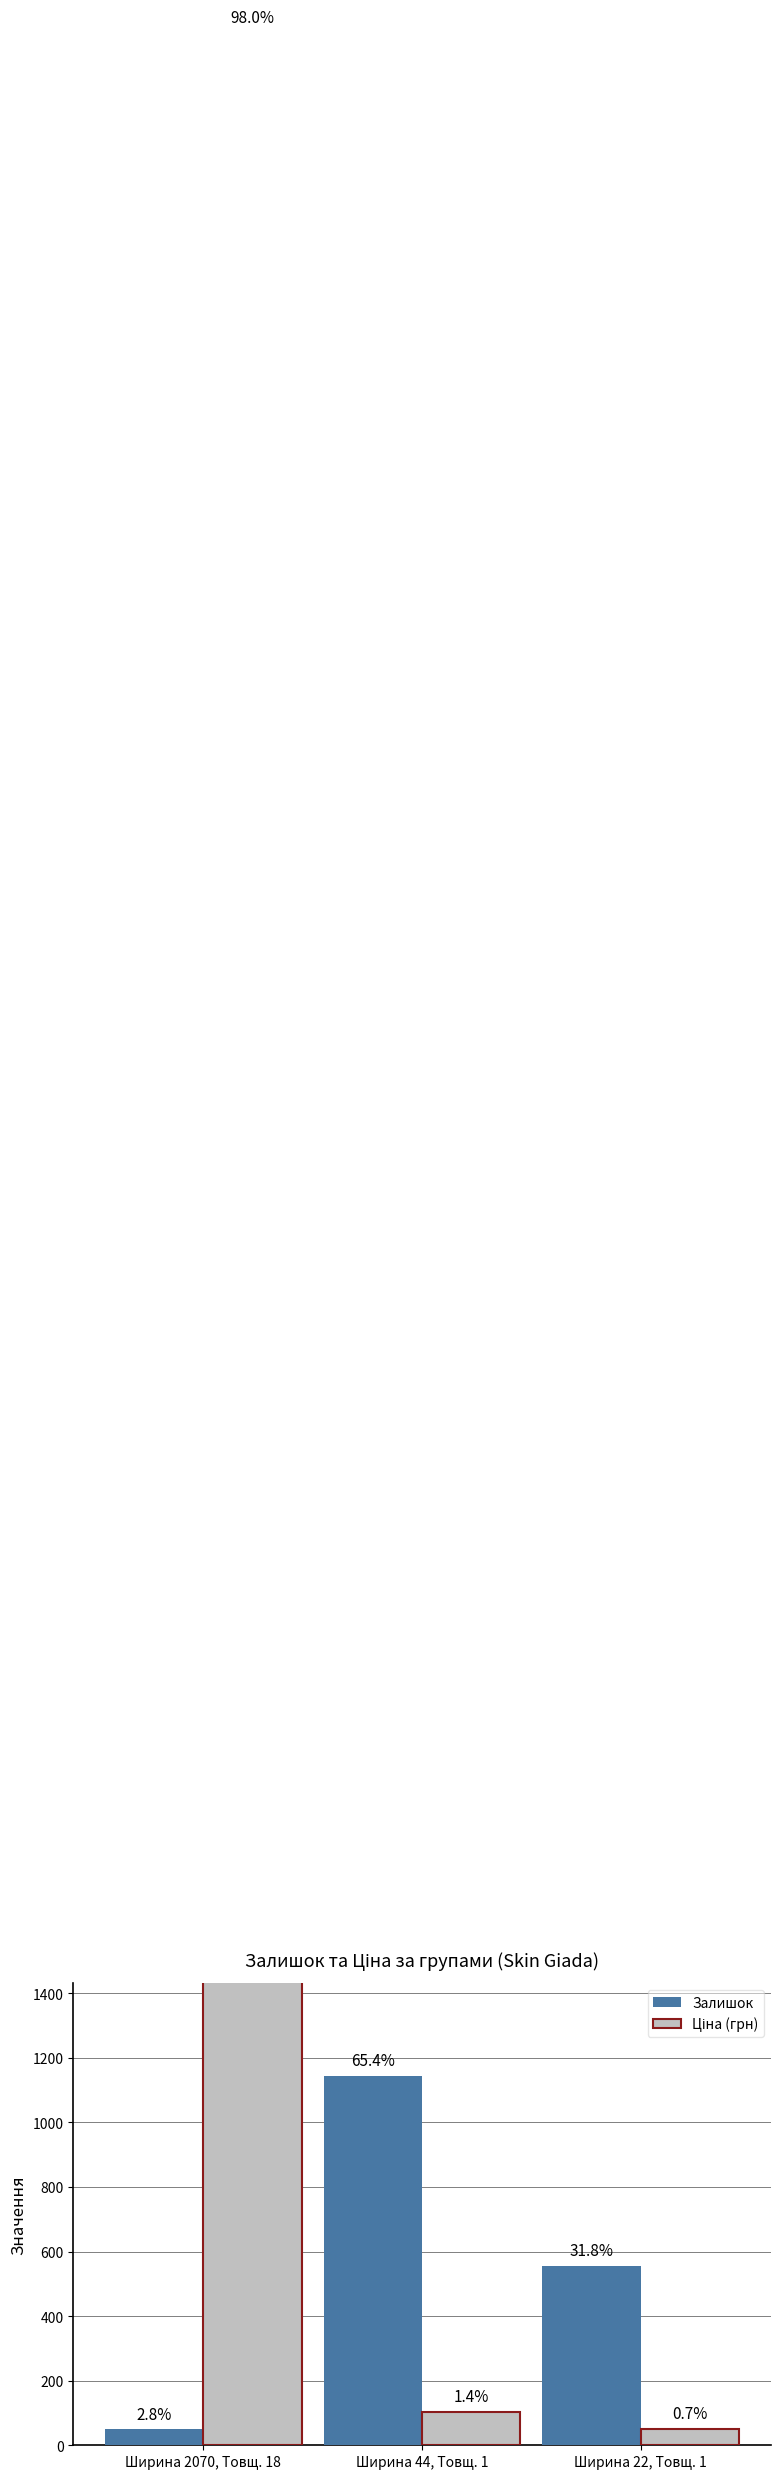

List the labels in order of Ціна (грн) value, smallest first.

Ширина 22, Товщ. 1, Ширина 44, Товщ. 1, Ширина 2070, Товщ. 18